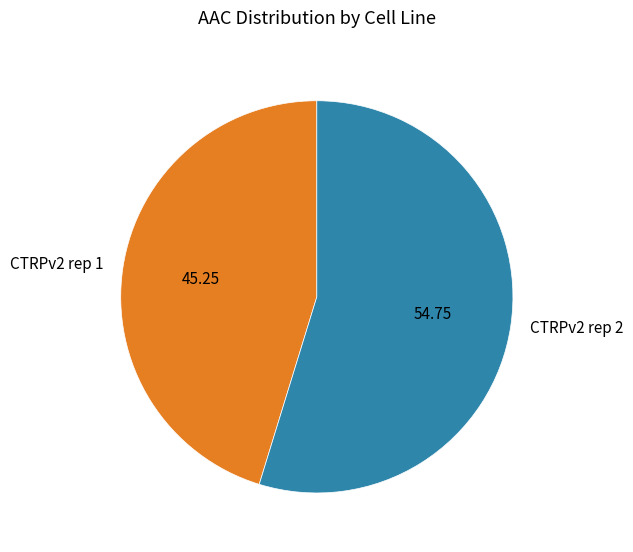

How many slices are in this pie chart?

2